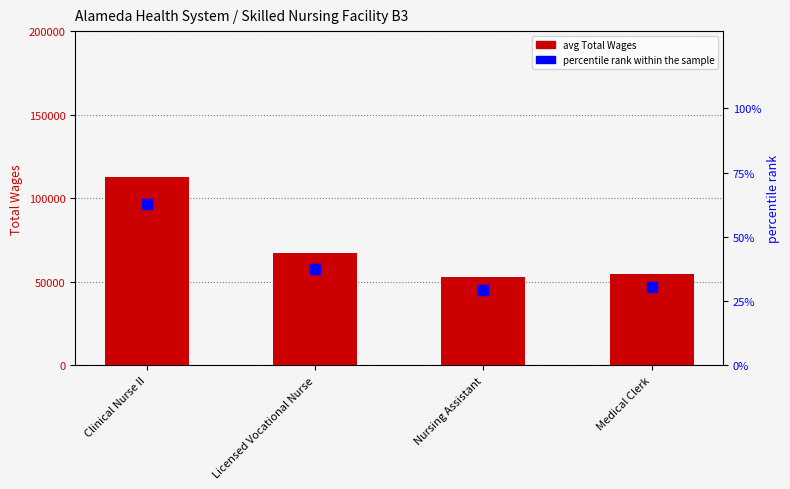

What is the label of the 1st bar from the left?

Clinical Nurse II